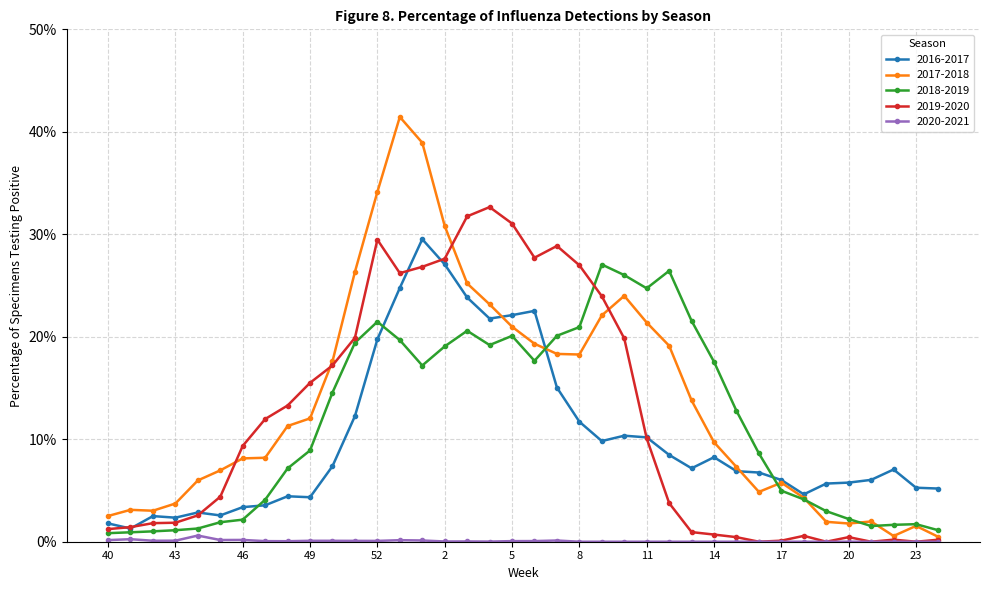

What is the difference between the second highest and second lowest values in the 2017-2018 series?

38.4